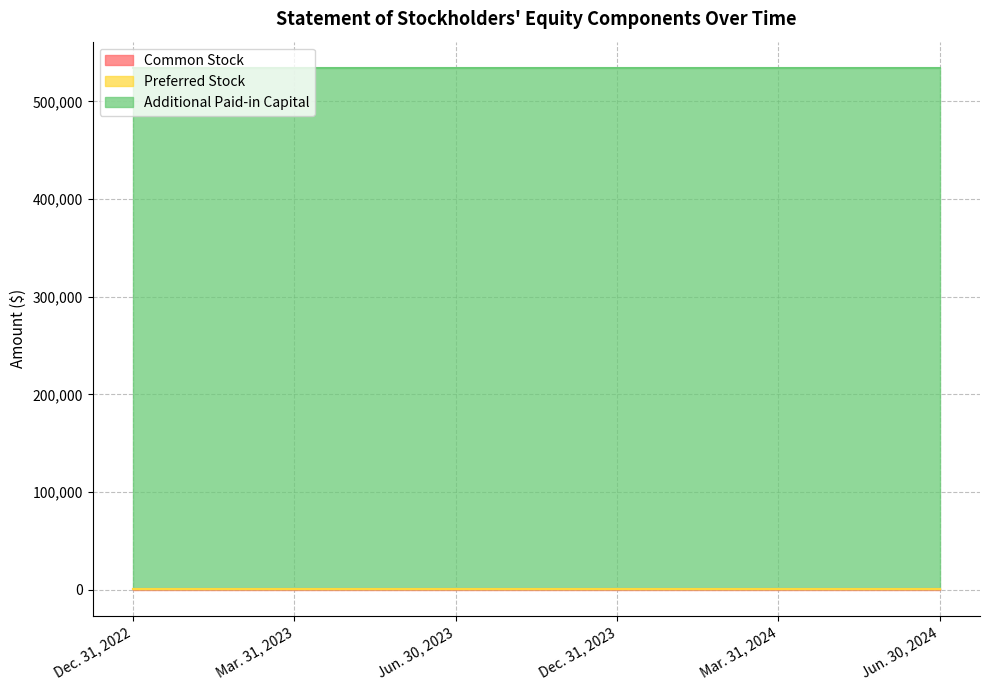

What are all the series names shown in the legend?

Common Stock, Preferred Stock, Additional Paid-in Capital